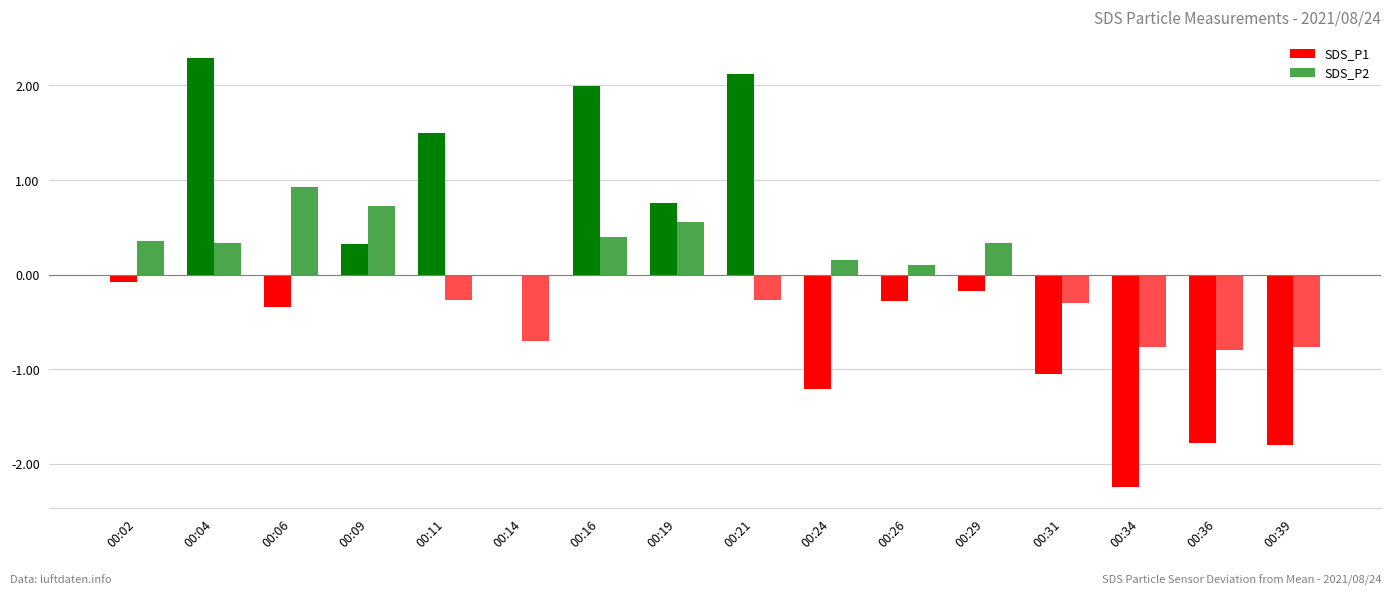

Which series has the widest spread of values?

SDS_P1